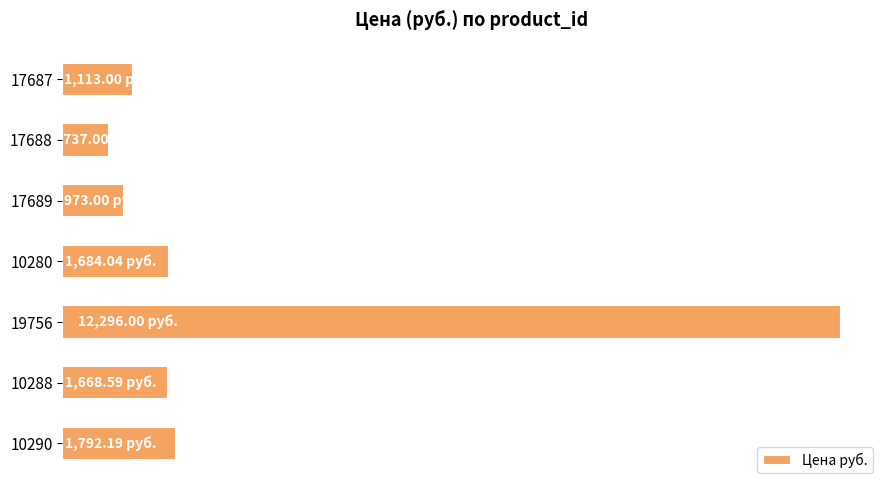

Does the chart contain any negative values?

No